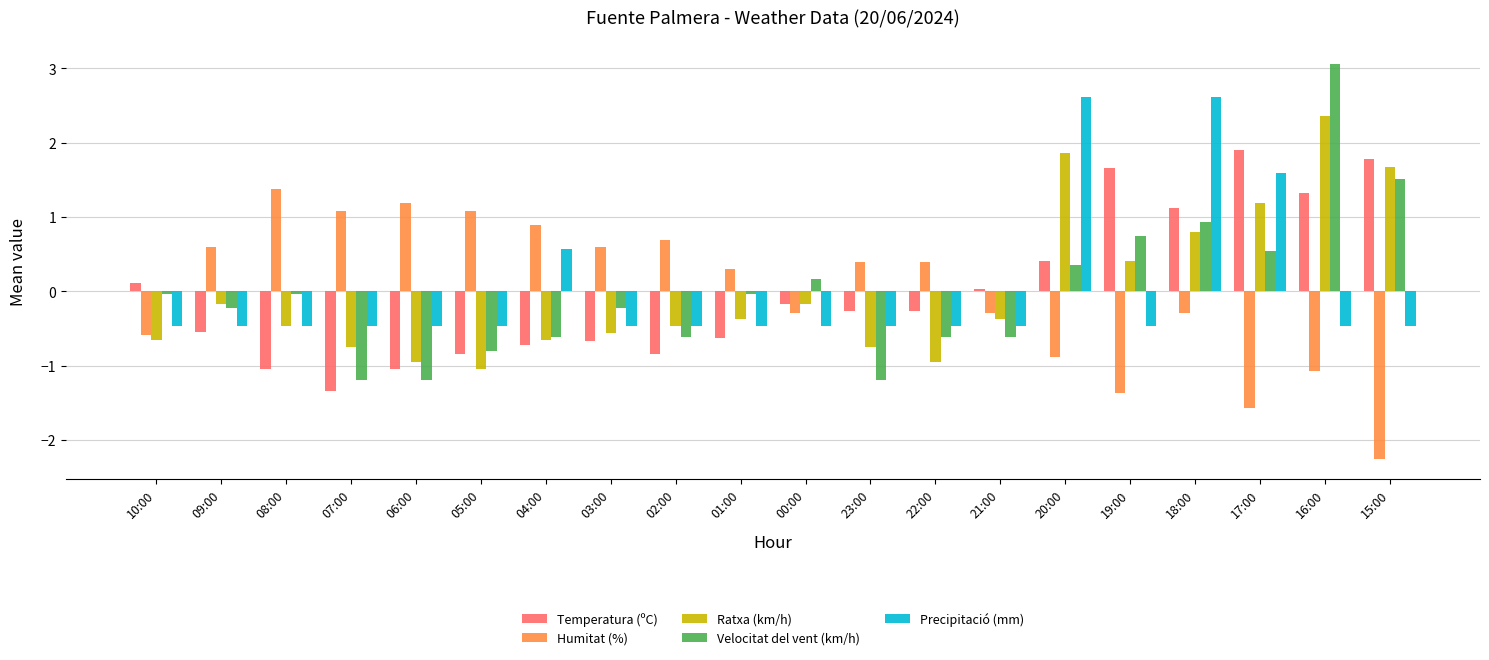

What is the difference between the highest and lowest values at 19:00?

3.0